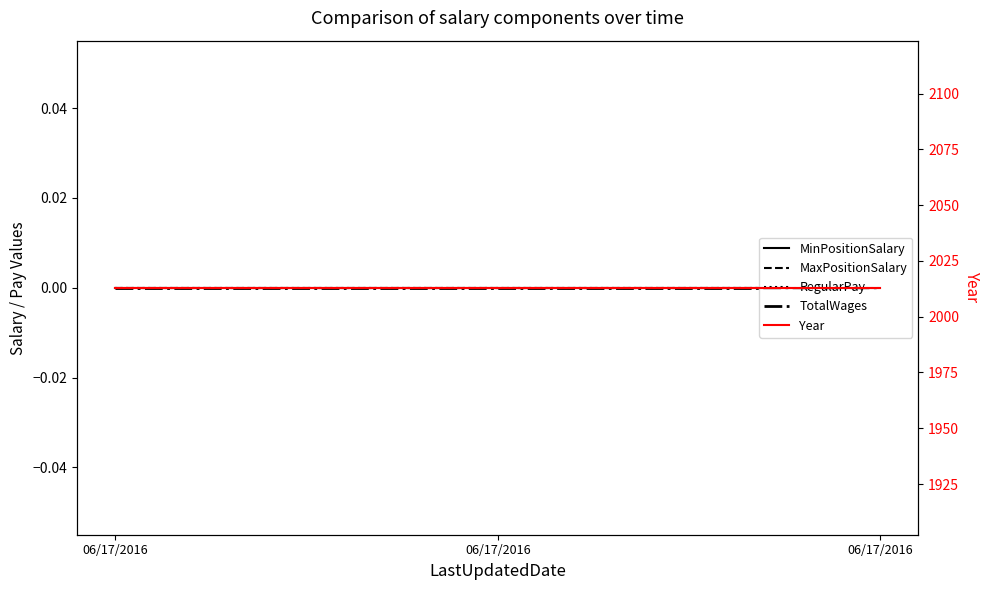

What are all the series names shown in the legend?

MinPositionSalary, MaxPositionSalary, RegularPay, TotalWages, Year